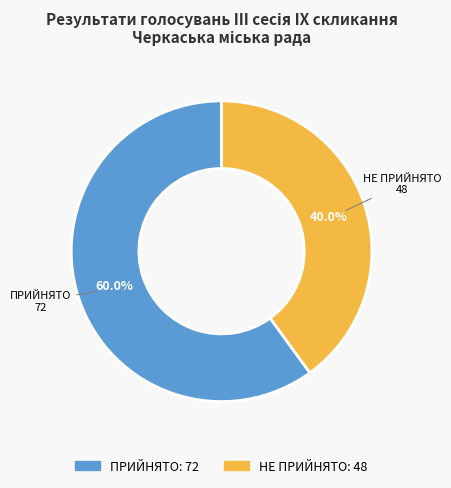

Does ПРИЙНЯТО represent more than half of the total?

Yes